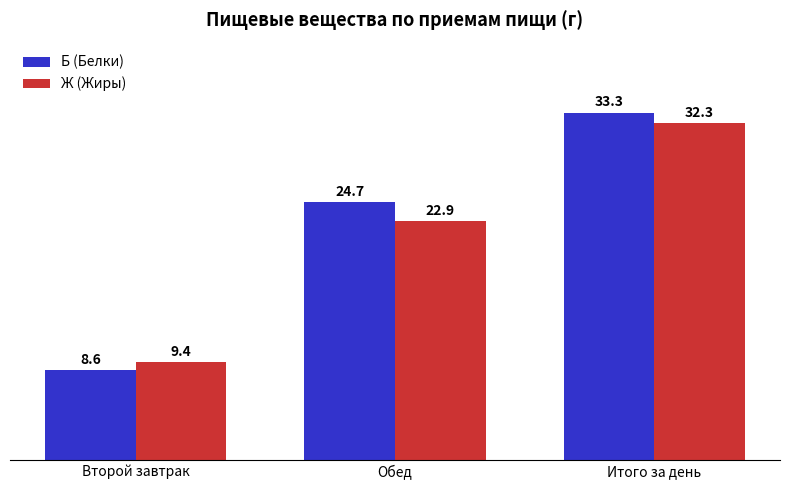

The Ж (Жиры) series shows 9.4 at Второй завтрак. True or false?

True